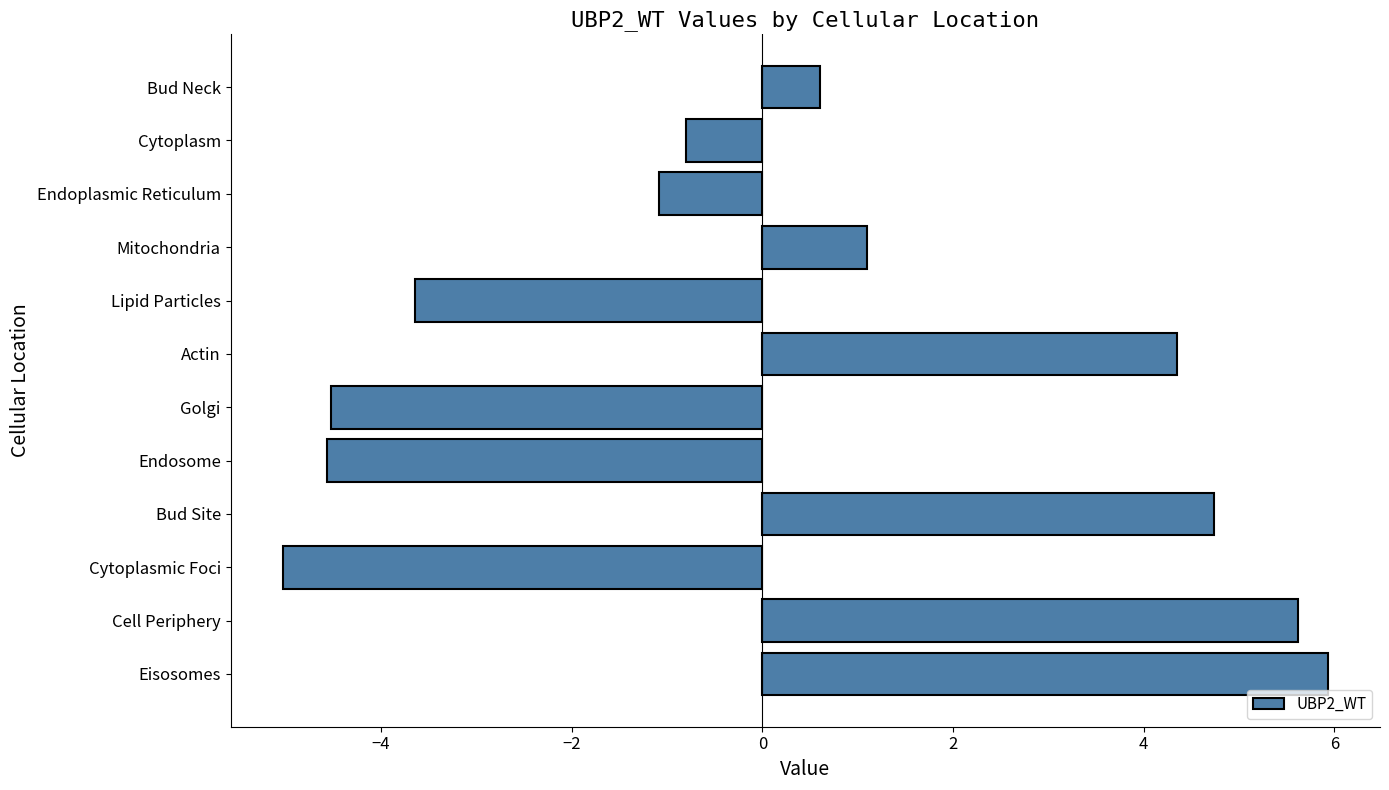

Read the value at Endoplasmic Reticulum.

-1.1